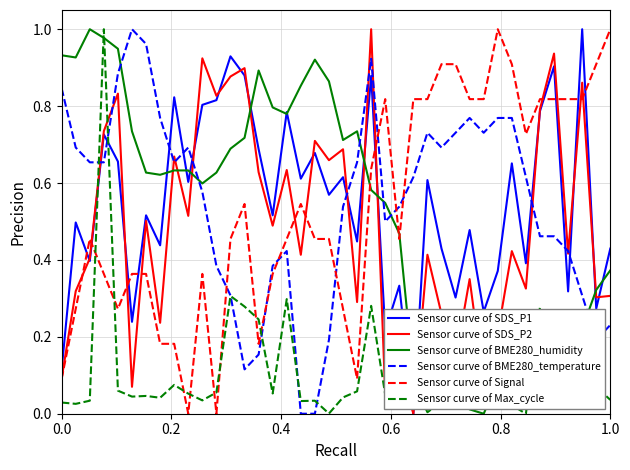

True or false: Sensor curve of Signal and Sensor curve of BME280_humidity intersect in this chart.

True